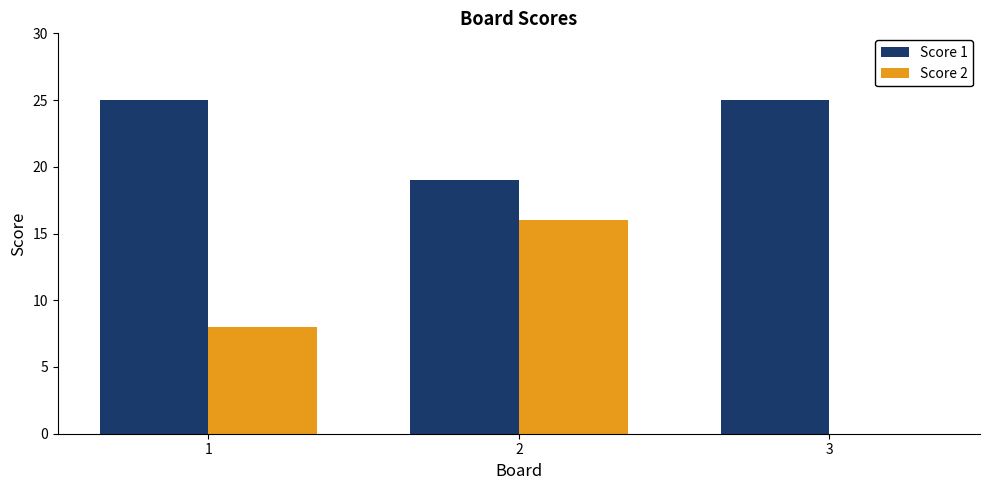

Are the bars grouped side by side (vs. stacked)?

Yes